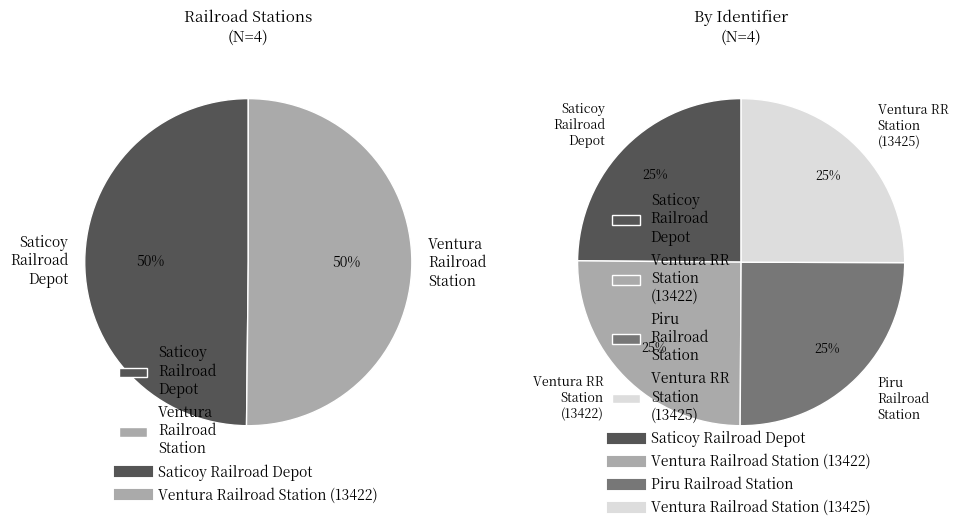

Which has a higher value, Ventura Railroad Station (13425) or Saticoy Railroad Depot?

Ventura Railroad Station (13425)